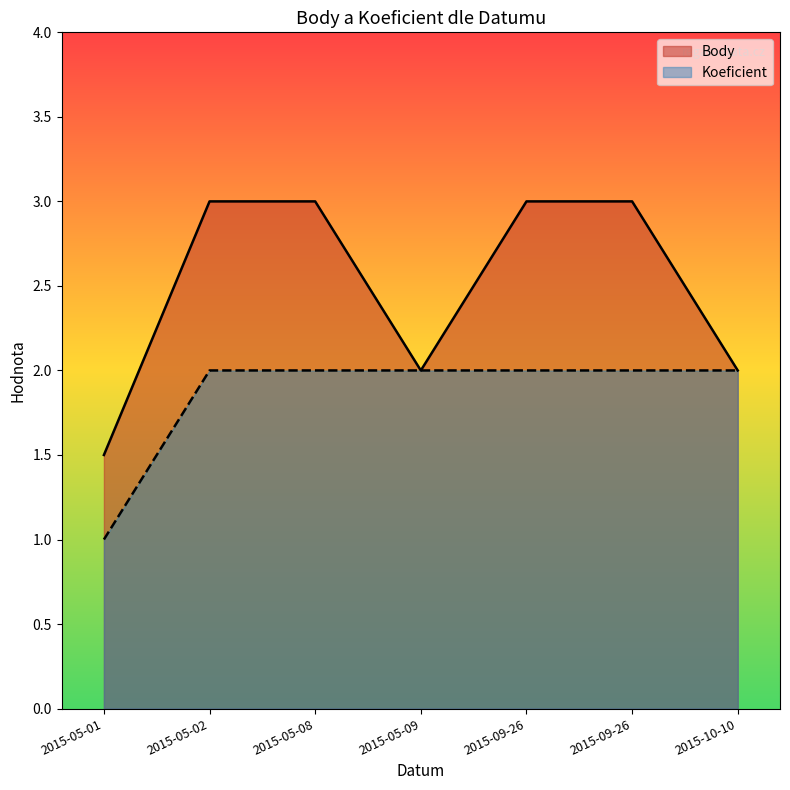

Which series changed the most between 2015-05-09 and 2015-09-26?

Body